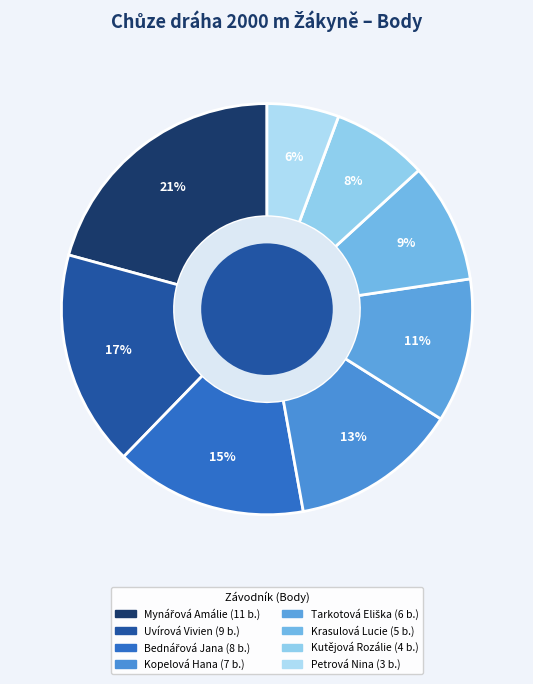

How many segments does this pie chart have?

8